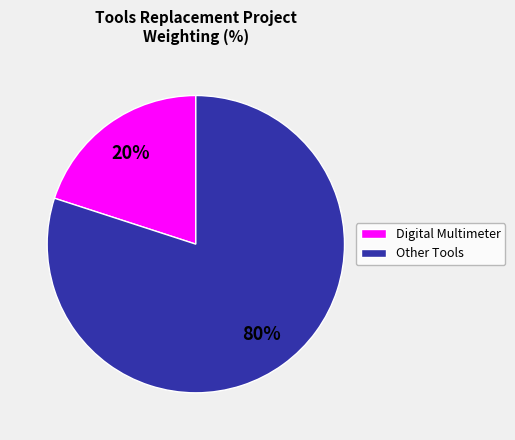

True or false: Digital Multimeter accounts for 20% of the total.

True